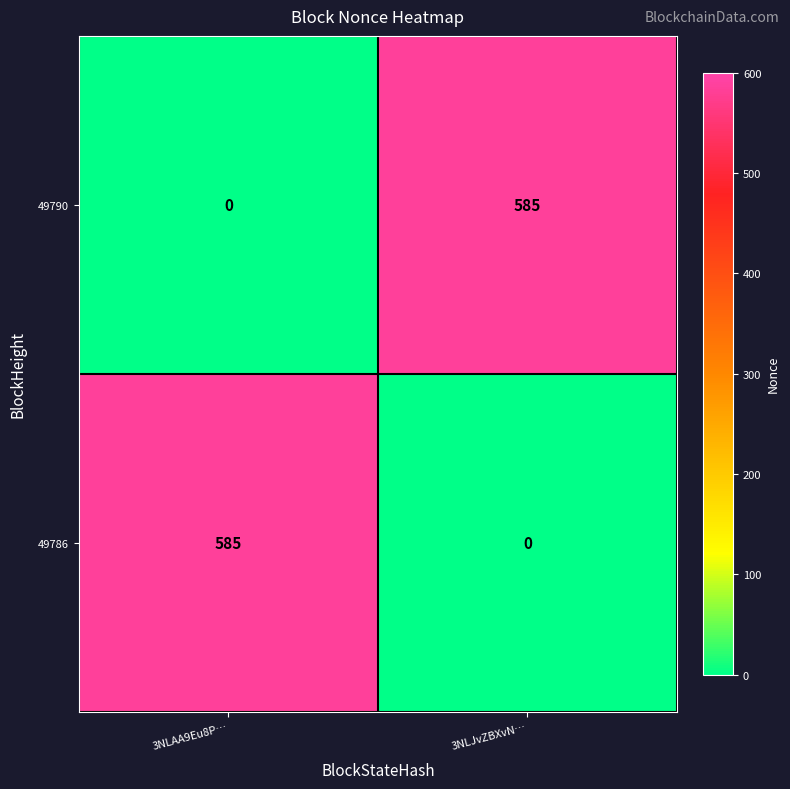

Which category has the highest value in the 49786 series?

3NLAA9Eu8P…